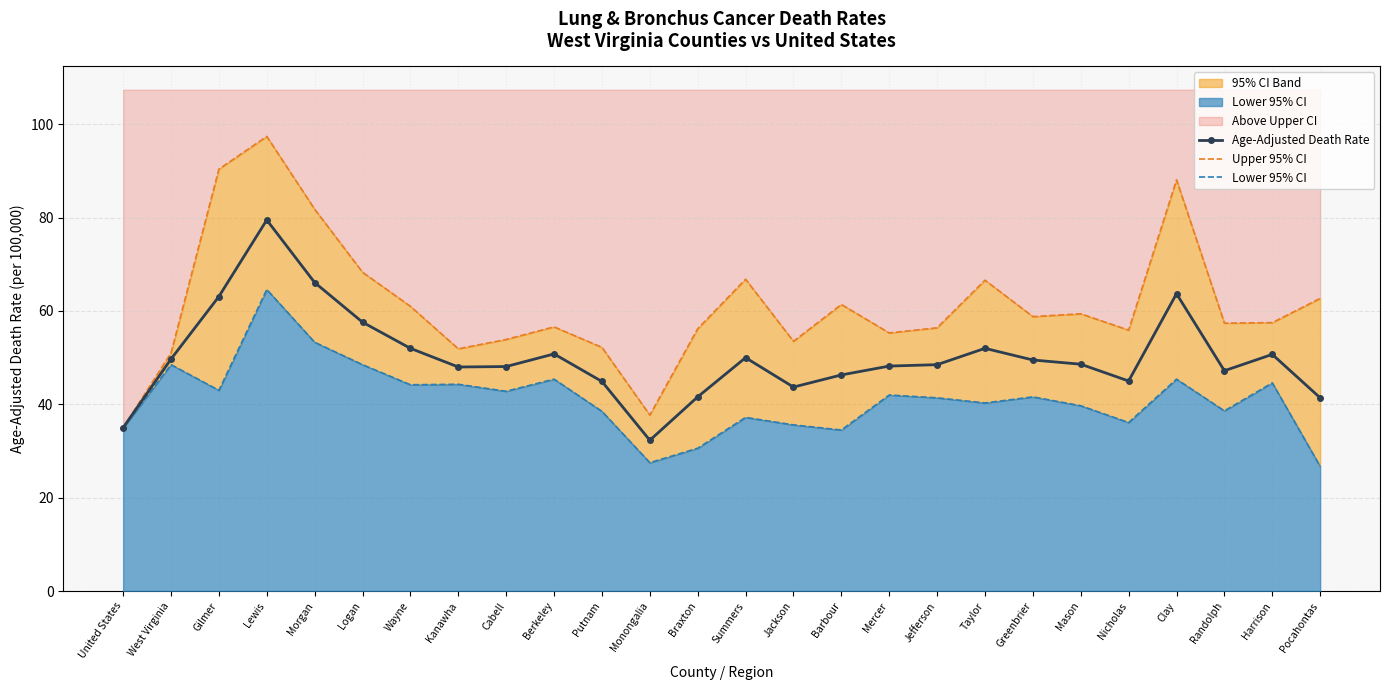

What is the difference between the maximum and minimum values in the Lower 95% CI series?

37.9